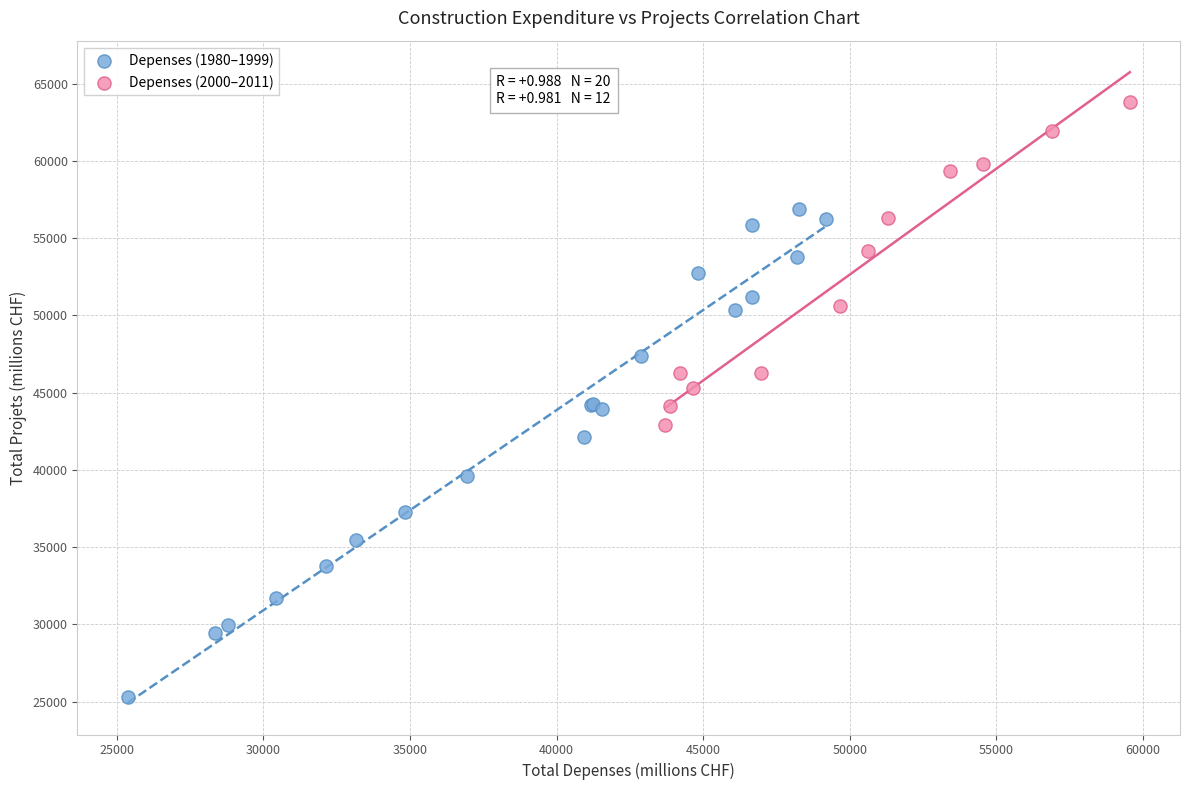

Which series reaches the minimum Y coordinate?

Depenses (1980–1999)